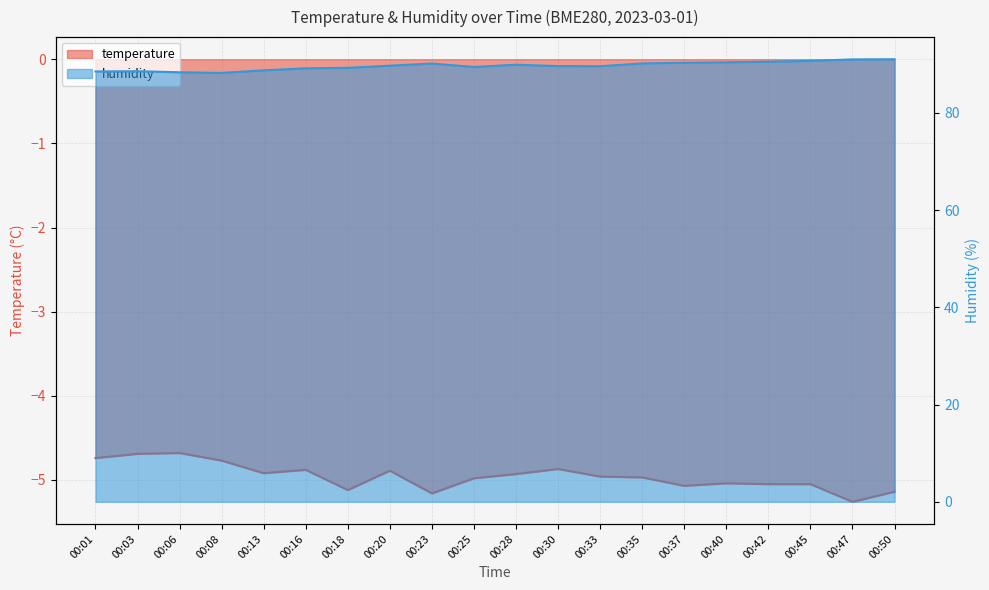

At how many categories does at least one series exceed 57?

20